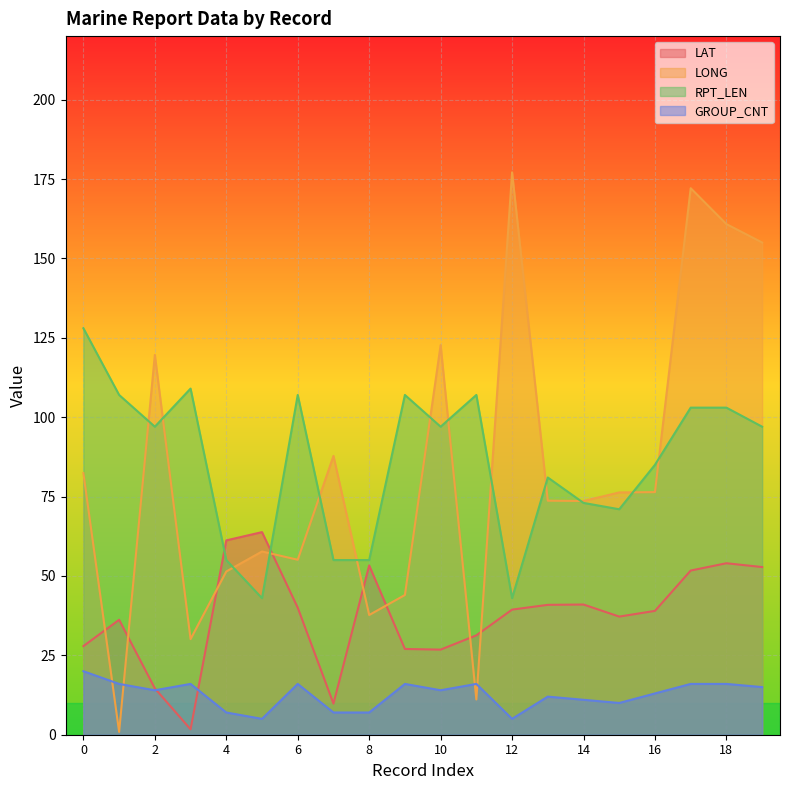

At which category does the chart reach its peak across all series?

12